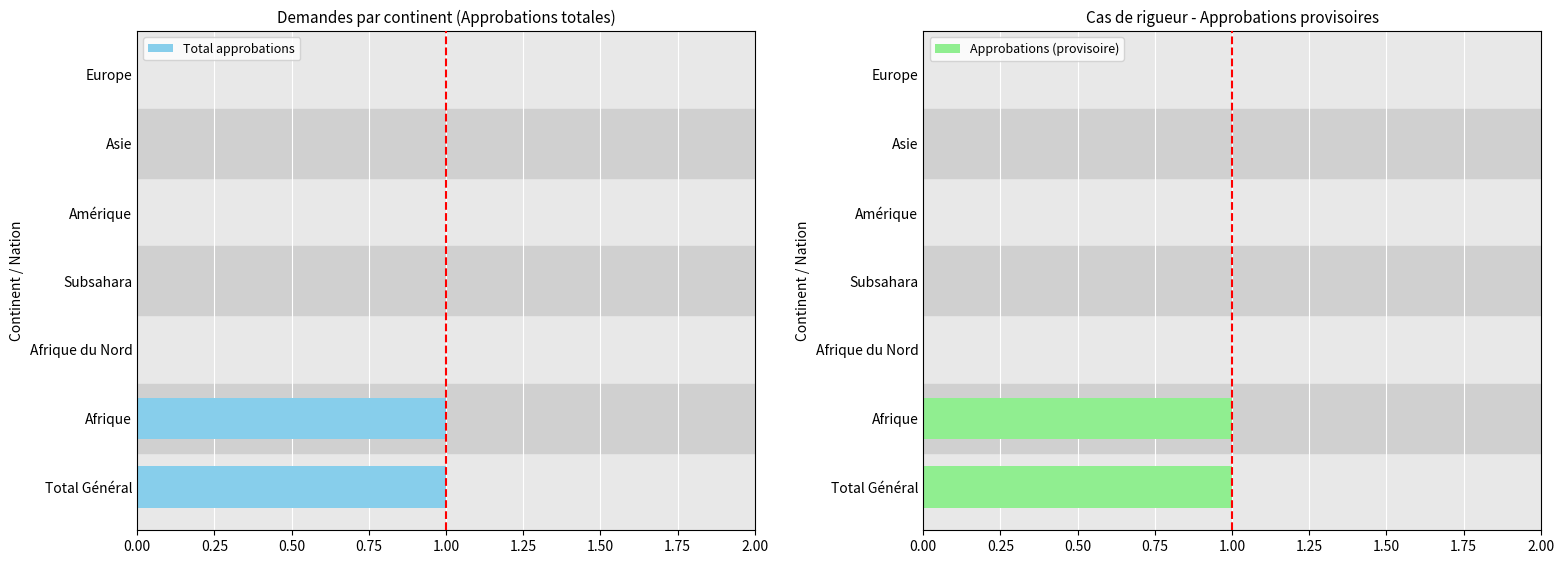

At how many categories does at least one series exceed 0?

2